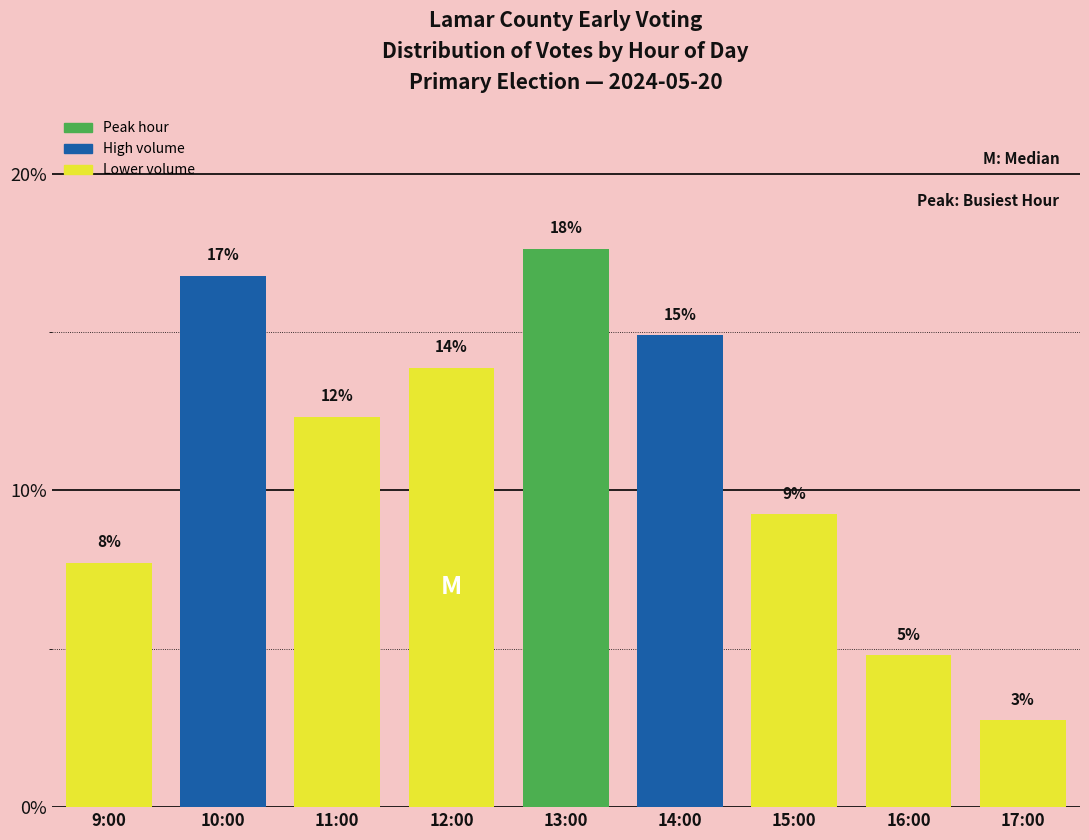

Are the bars horizontal?

No